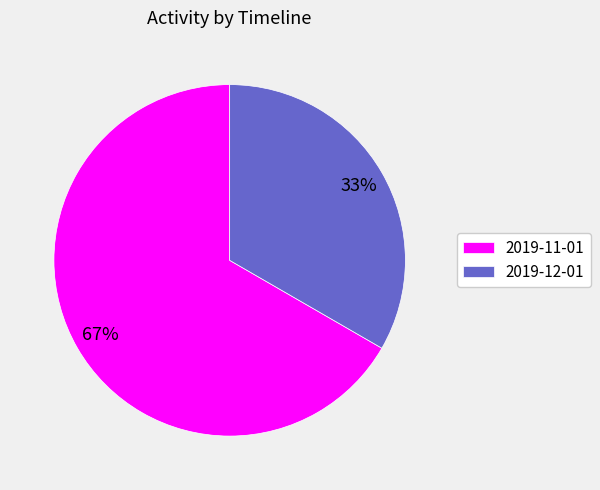

Combined, do 2019-12-01 and 2019-11-01 account for over 50%?

Yes